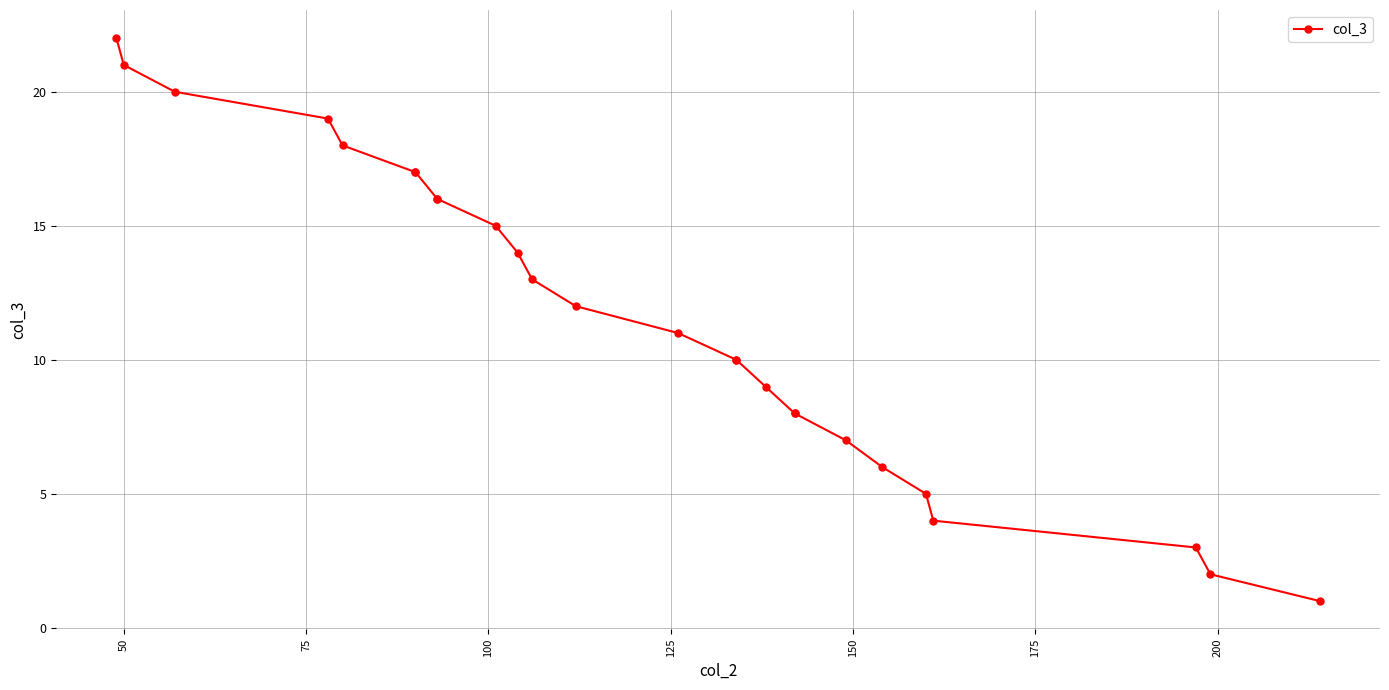

True or false: the data has more than 2 interior local peaks.

False